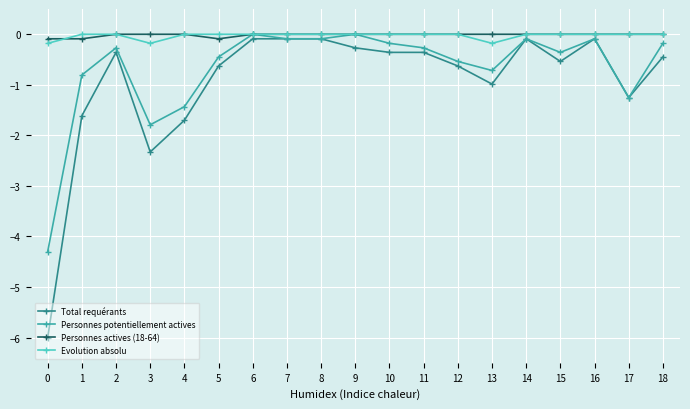

Where is Personnes potentiellement actives nearest to the value -2?

3